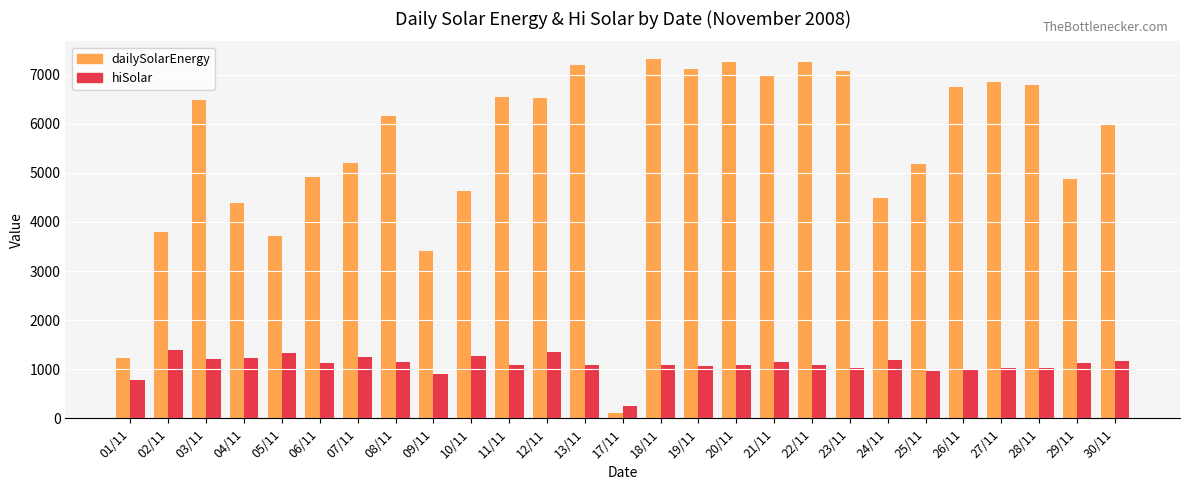

Is it true that dailySolarEnergy equals 9010 at 11/11?

False